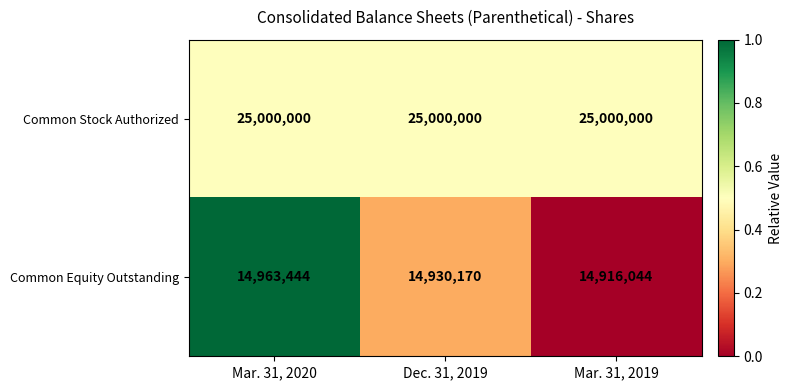

Between Mar. 31, 2020 and Dec. 31, 2019, which series saw the biggest shift?

Common Equity Outstanding